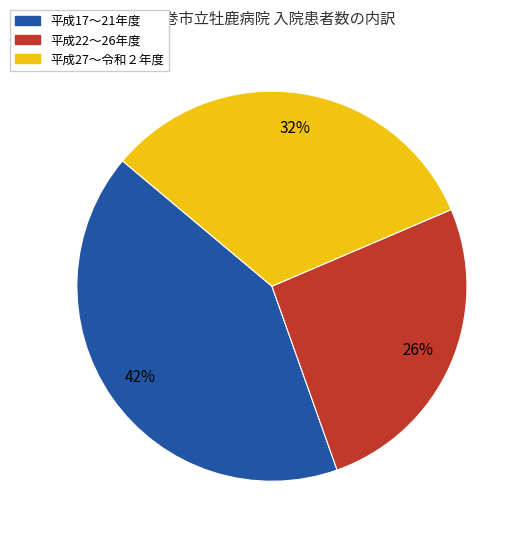

Count the number of slices in the pie.

3